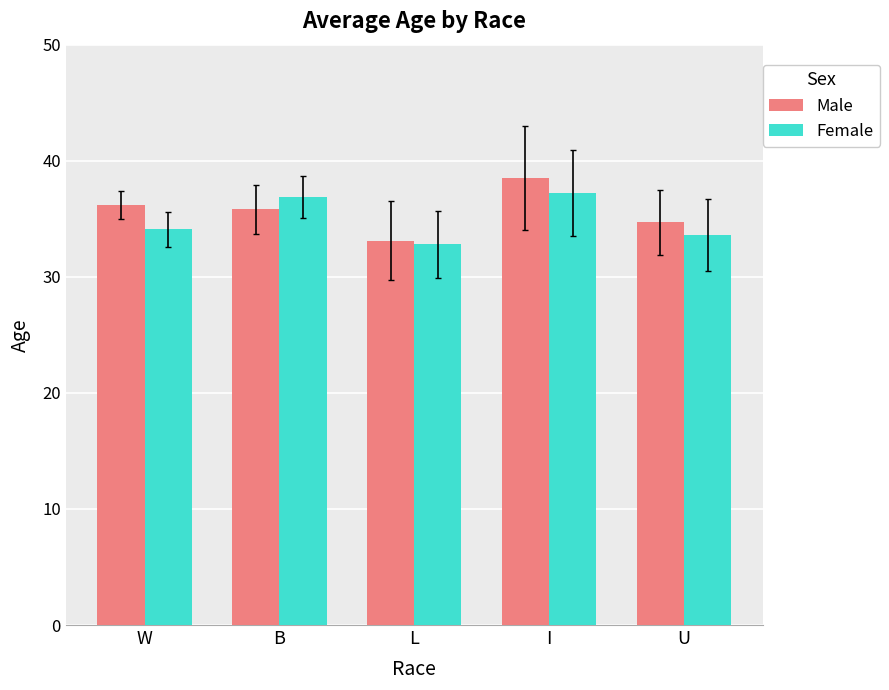

True or false: Female has a value of 16.7 at U.

False